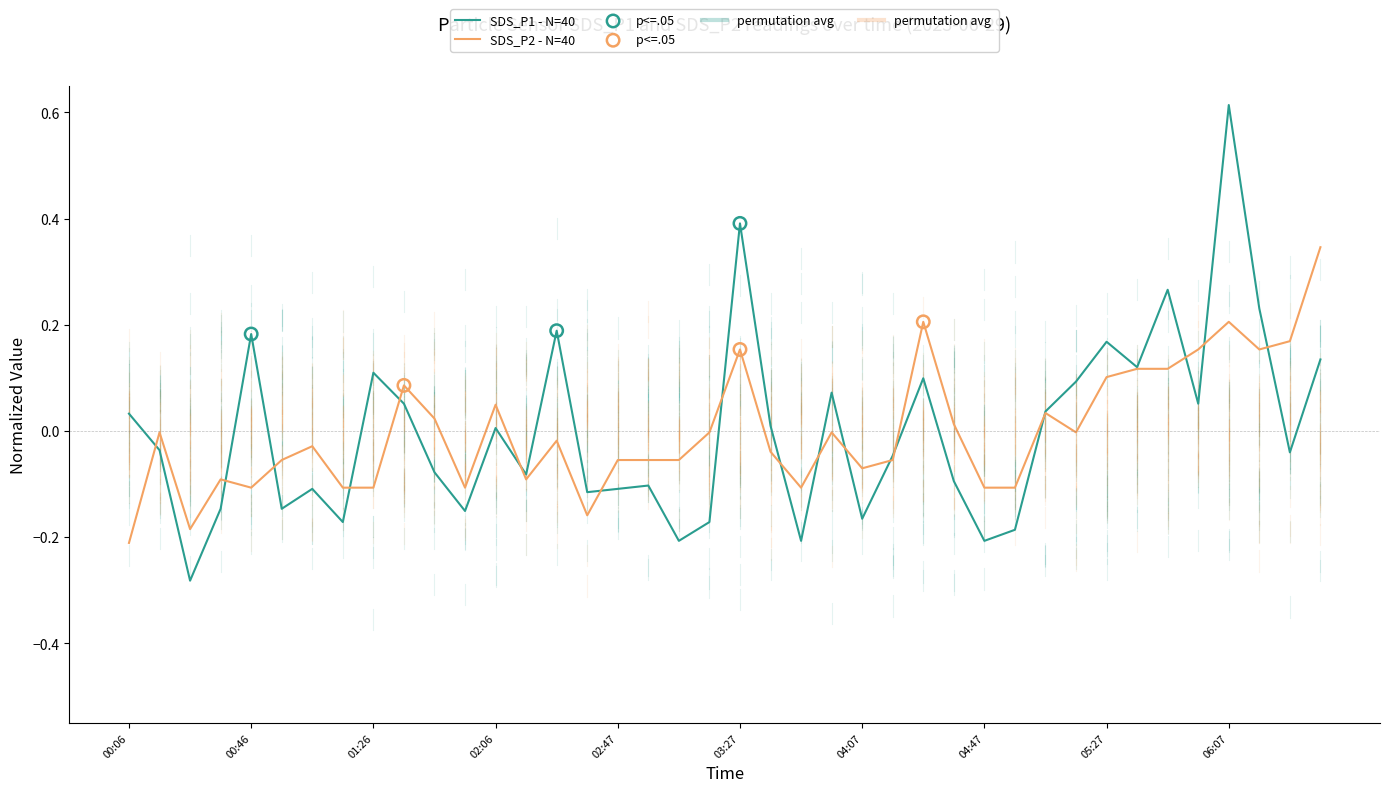

Which series has the largest range (max minus min)?

SDS_P1 - N=40